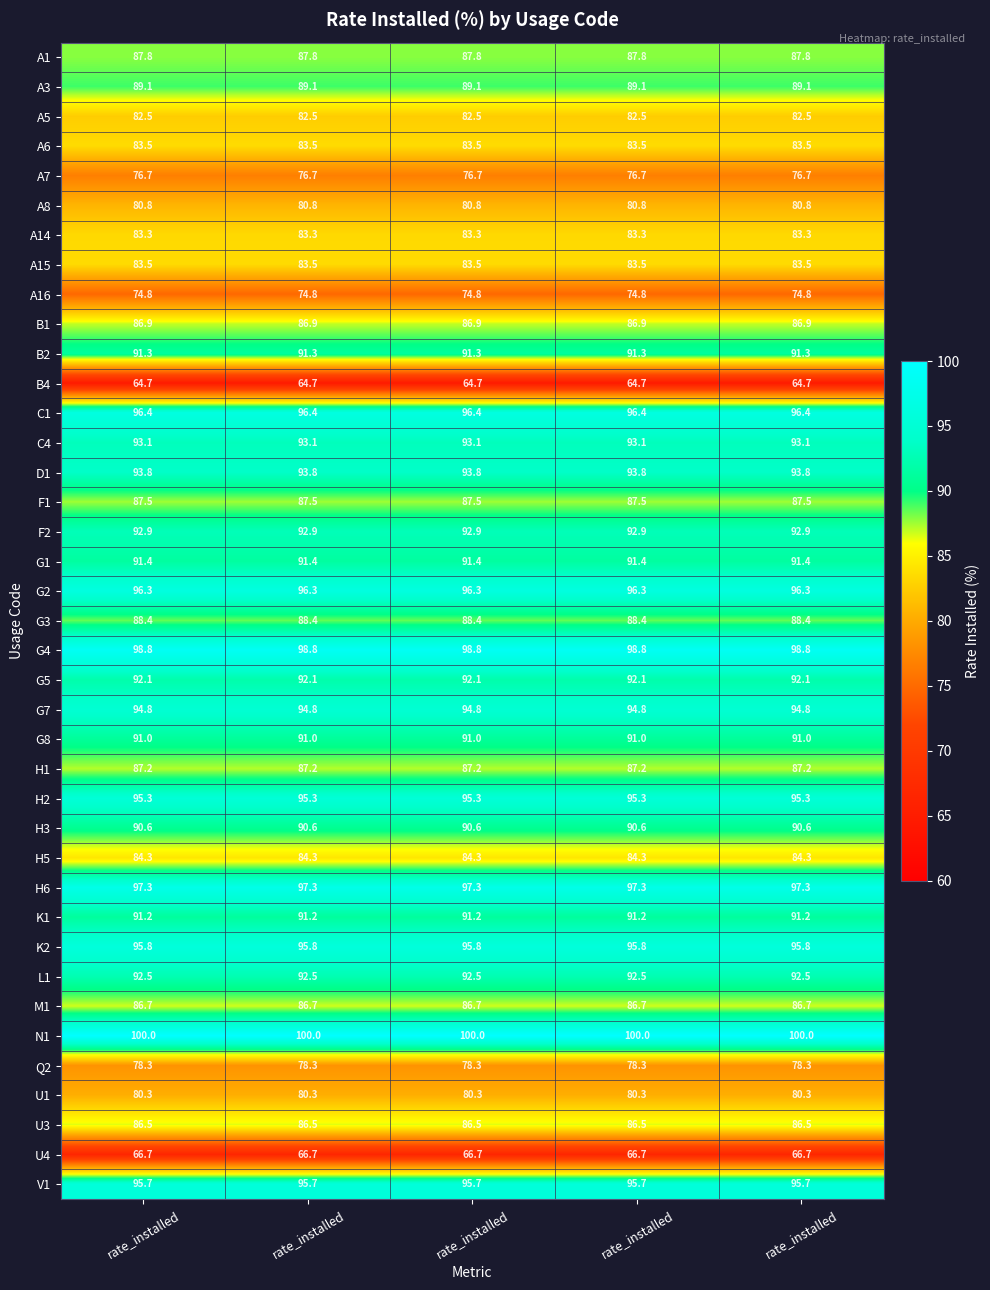

Reading right to left, transcribe all the data shown in this chart.

A1: rate_installed=87.8	rate_installed=87.8	rate_installed=87.8	rate_installed=87.8	rate_installed=87.8
A3: rate_installed=89.1	rate_installed=89.1	rate_installed=89.1	rate_installed=89.1	rate_installed=89.1
A5: rate_installed=82.5	rate_installed=82.5	rate_installed=82.5	rate_installed=82.5	rate_installed=82.5
A6: rate_installed=83.5	rate_installed=83.5	rate_installed=83.5	rate_installed=83.5	rate_installed=83.5
A7: rate_installed=76.7	rate_installed=76.7	rate_installed=76.7	rate_installed=76.7	rate_installed=76.7
A8: rate_installed=80.8	rate_installed=80.8	rate_installed=80.8	rate_installed=80.8	rate_installed=80.8
A14: rate_installed=83.3	rate_installed=83.3	rate_installed=83.3	rate_installed=83.3	rate_installed=83.3
A15: rate_installed=83.5	rate_installed=83.5	rate_installed=83.5	rate_installed=83.5	rate_installed=83.5
A16: rate_installed=74.8	rate_installed=74.8	rate_installed=74.8	rate_installed=74.8	rate_installed=74.8
B1: rate_installed=86.9	rate_installed=86.9	rate_installed=86.9	rate_installed=86.9	rate_installed=86.9
B2: rate_installed=91.3	rate_installed=91.3	rate_installed=91.3	rate_installed=91.3	rate_installed=91.3
B4: rate_installed=64.7	rate_installed=64.7	rate_installed=64.7	rate_installed=64.7	rate_installed=64.7
C1: rate_installed=96.4	rate_installed=96.4	rate_installed=96.4	rate_installed=96.4	rate_installed=96.4
C4: rate_installed=93.1	rate_installed=93.1	rate_installed=93.1	rate_installed=93.1	rate_installed=93.1
D1: rate_installed=93.8	rate_installed=93.8	rate_installed=93.8	rate_installed=93.8	rate_installed=93.8
F1: rate_installed=87.5	rate_installed=87.5	rate_installed=87.5	rate_installed=87.5	rate_installed=87.5
F2: rate_installed=92.9	rate_installed=92.9	rate_installed=92.9	rate_installed=92.9	rate_installed=92.9
G1: rate_installed=91.4	rate_installed=91.4	rate_installed=91.4	rate_installed=91.4	rate_installed=91.4
G2: rate_installed=96.3	rate_installed=96.3	rate_installed=96.3	rate_installed=96.3	rate_installed=96.3
G3: rate_installed=88.4	rate_installed=88.4	rate_installed=88.4	rate_installed=88.4	rate_installed=88.4
G4: rate_installed=98.8	rate_installed=98.8	rate_installed=98.8	rate_installed=98.8	rate_installed=98.8
G5: rate_installed=92.1	rate_installed=92.1	rate_installed=92.1	rate_installed=92.1	rate_installed=92.1
G7: rate_installed=94.8	rate_installed=94.8	rate_installed=94.8	rate_installed=94.8	rate_installed=94.8
G8: rate_installed=91.0	rate_installed=91.0	rate_installed=91.0	rate_installed=91.0	rate_installed=91.0
H1: rate_installed=87.2	rate_installed=87.2	rate_installed=87.2	rate_installed=87.2	rate_installed=87.2
H2: rate_installed=95.3	rate_installed=95.3	rate_installed=95.3	rate_installed=95.3	rate_installed=95.3
H3: rate_installed=90.6	rate_installed=90.6	rate_installed=90.6	rate_installed=90.6	rate_installed=90.6
H5: rate_installed=84.3	rate_installed=84.3	rate_installed=84.3	rate_installed=84.3	rate_installed=84.3
H6: rate_installed=97.3	rate_installed=97.3	rate_installed=97.3	rate_installed=97.3	rate_installed=97.3
K1: rate_installed=91.2	rate_installed=91.2	rate_installed=91.2	rate_installed=91.2	rate_installed=91.2
K2: rate_installed=95.8	rate_installed=95.8	rate_installed=95.8	rate_installed=95.8	rate_installed=95.8
L1: rate_installed=92.5	rate_installed=92.5	rate_installed=92.5	rate_installed=92.5	rate_installed=92.5
M1: rate_installed=86.7	rate_installed=86.7	rate_installed=86.7	rate_installed=86.7	rate_installed=86.7
N1: rate_installed=100.0	rate_installed=100.0	rate_installed=100.0	rate_installed=100.0	rate_installed=100.0
Q2: rate_installed=78.3	rate_installed=78.3	rate_installed=78.3	rate_installed=78.3	rate_installed=78.3
U1: rate_installed=80.3	rate_installed=80.3	rate_installed=80.3	rate_installed=80.3	rate_installed=80.3
U3: rate_installed=86.5	rate_installed=86.5	rate_installed=86.5	rate_installed=86.5	rate_installed=86.5
U4: rate_installed=66.7	rate_installed=66.7	rate_installed=66.7	rate_installed=66.7	rate_installed=66.7
V1: rate_installed=95.7	rate_installed=95.7	rate_installed=95.7	rate_installed=95.7	rate_installed=95.7